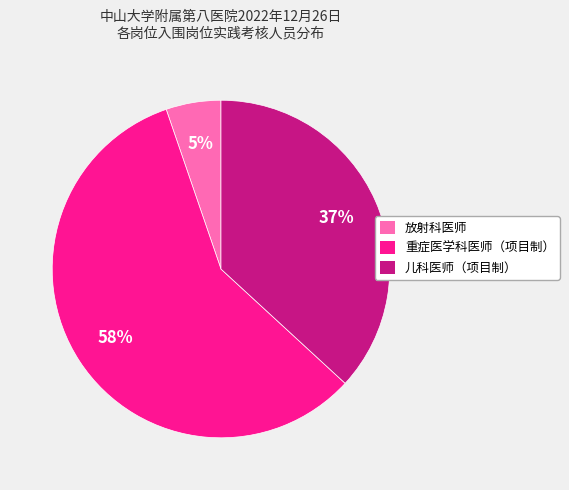

Is 儿科医师（项目制） the majority of the pie?

No